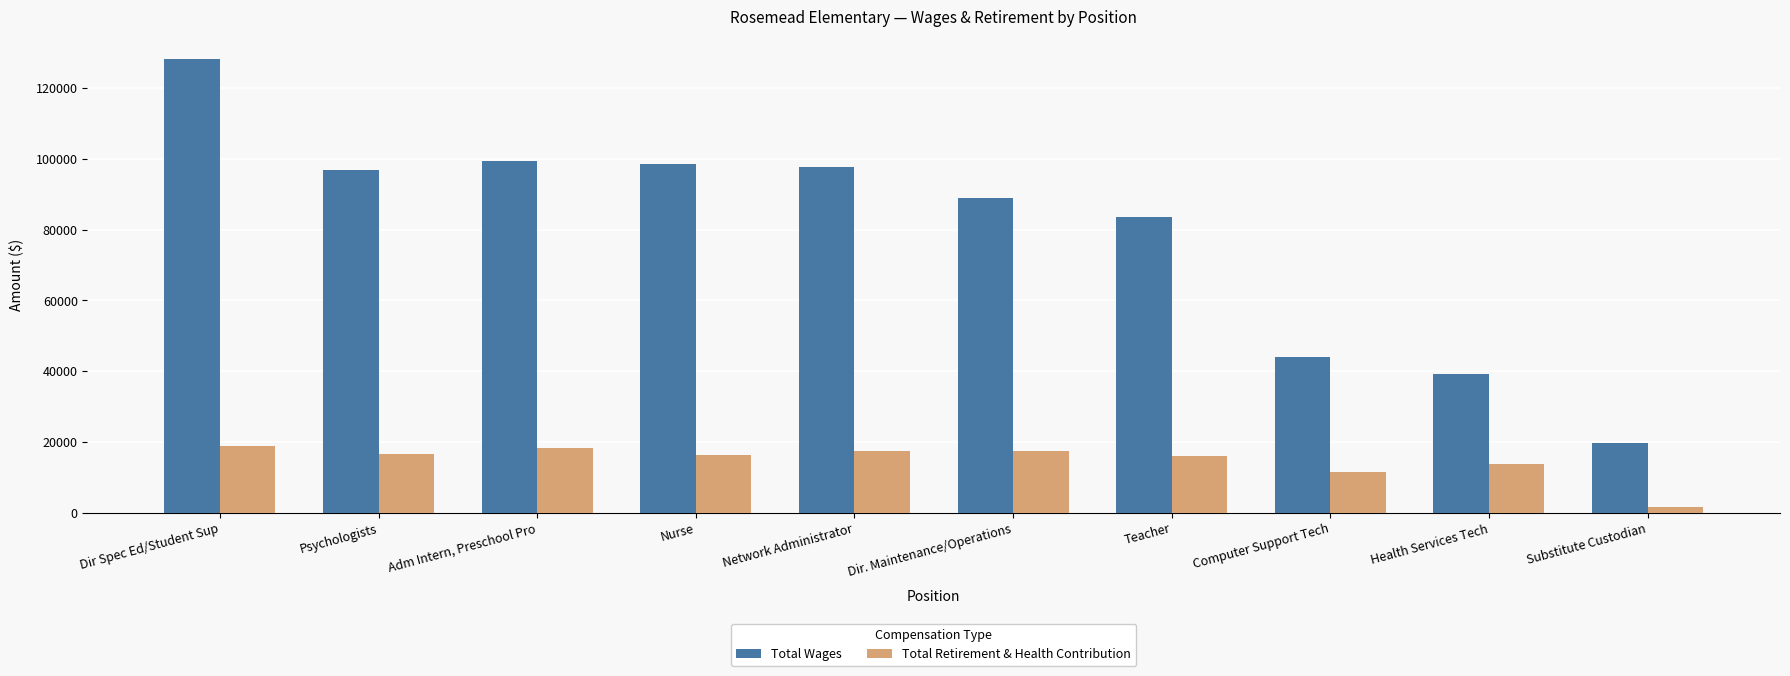

What is the label of the 7th bar from the left?

Teacher